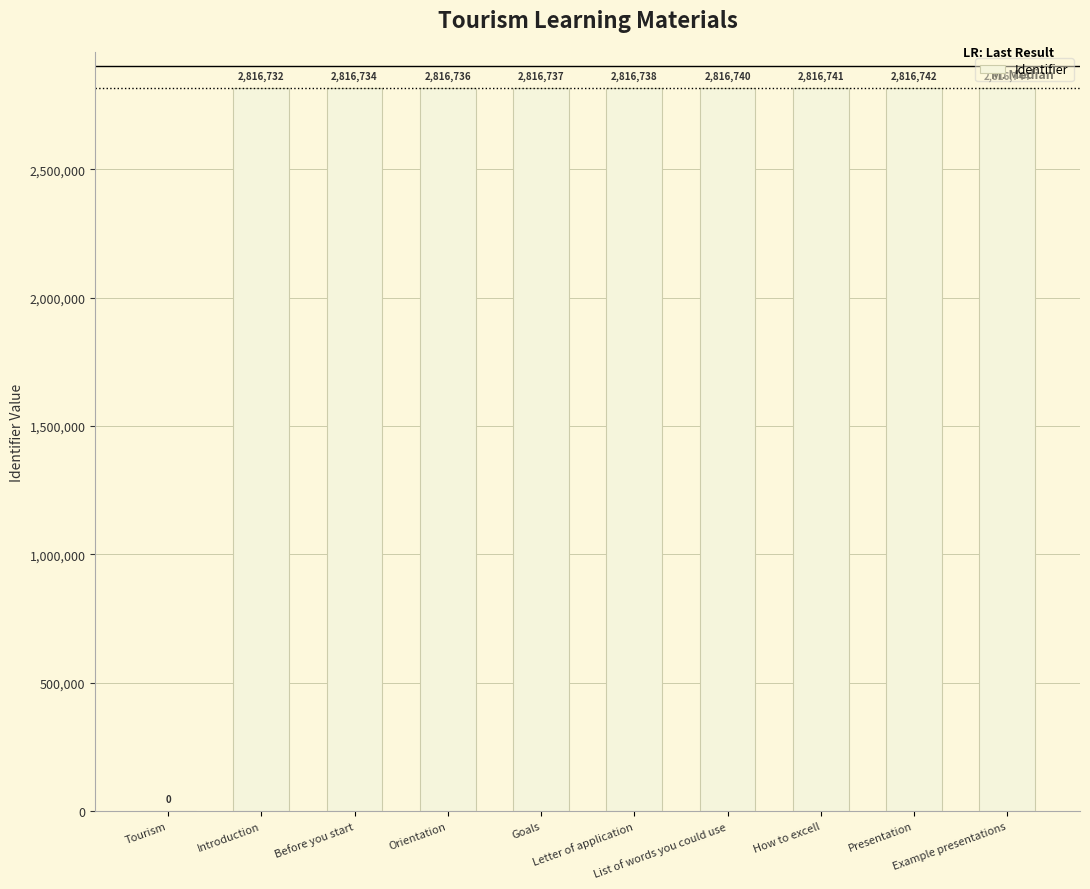

What is the sum of all values?

25350644